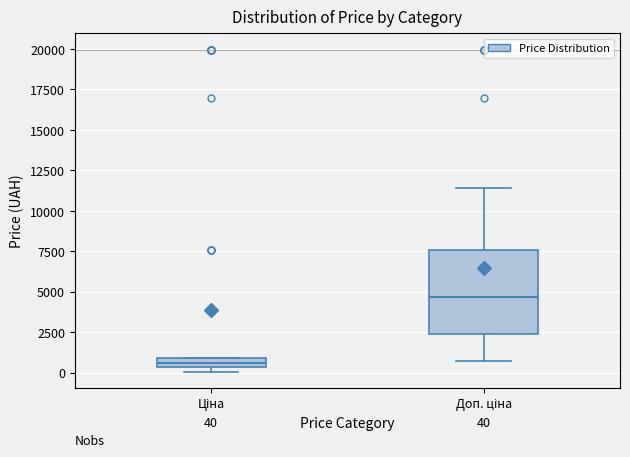

Which box's median line is the lowest?

Ціна